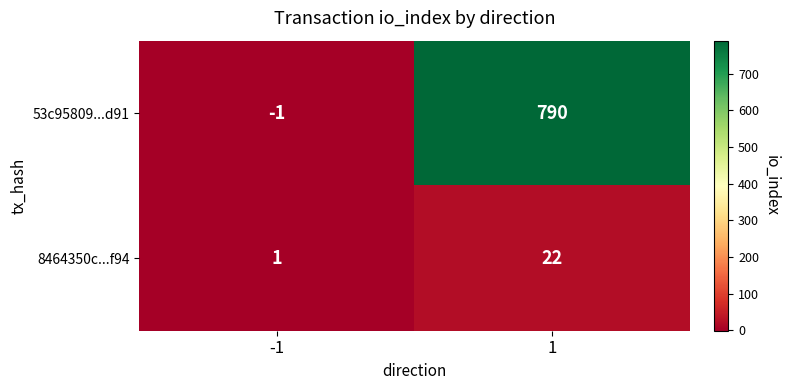

Which series has the widest spread of values?

53c95809...d91